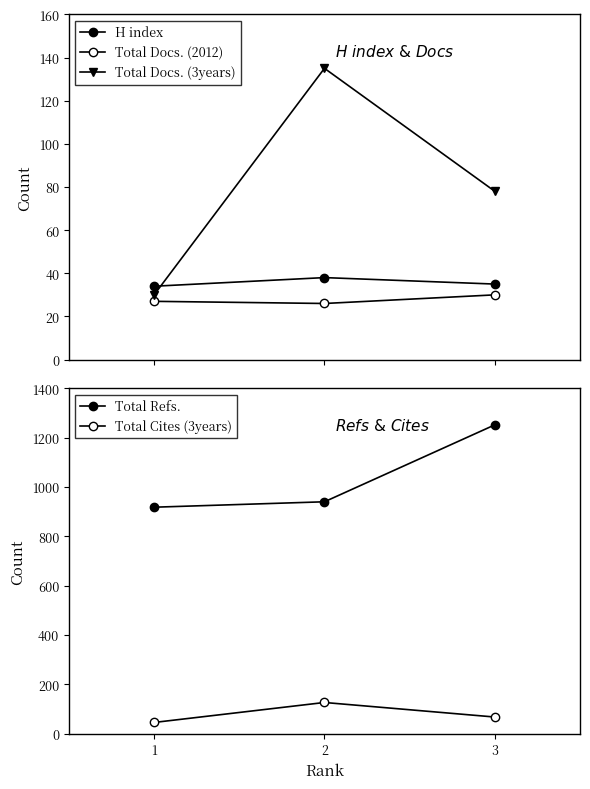

List the series in order of their peak value, lowest first.

Total Docs. (2012), H index, Total Cites (3years), Total Docs. (3years), Total Refs.